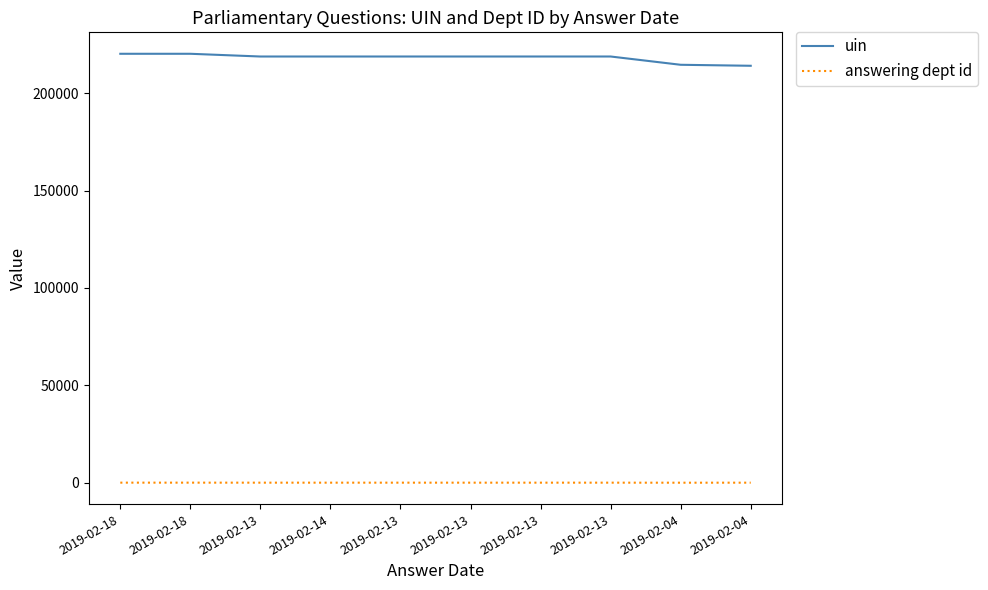

Is this an area chart (filled region under the line)?

No